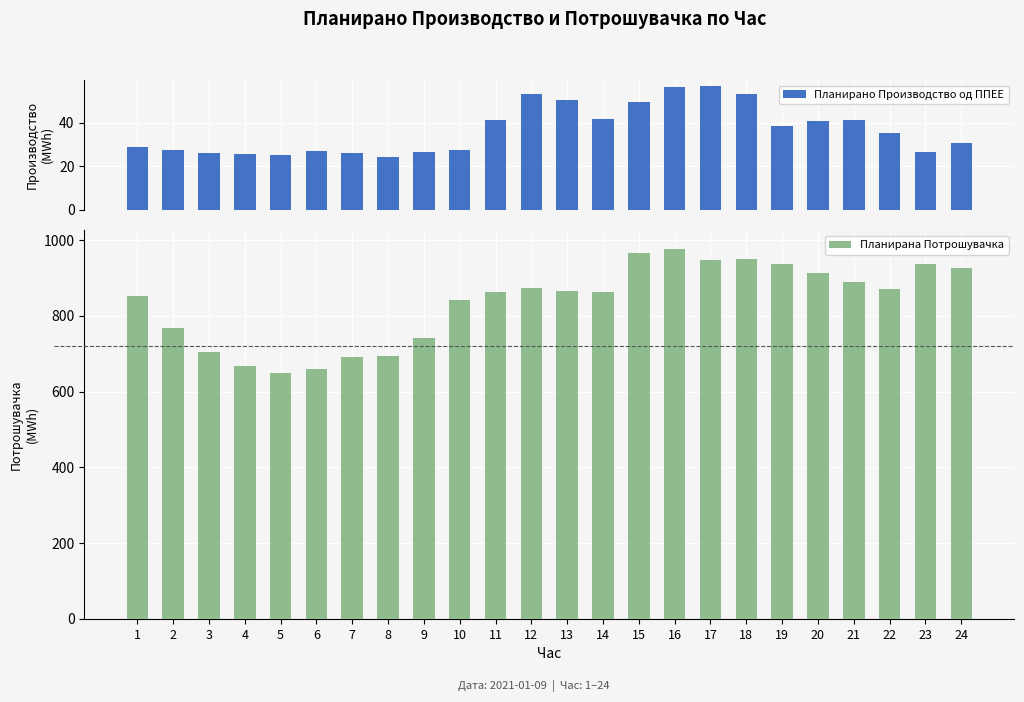

What is the difference between the maximum and minimum values in the Планирано Производство од ППЕЕ series?

32.5